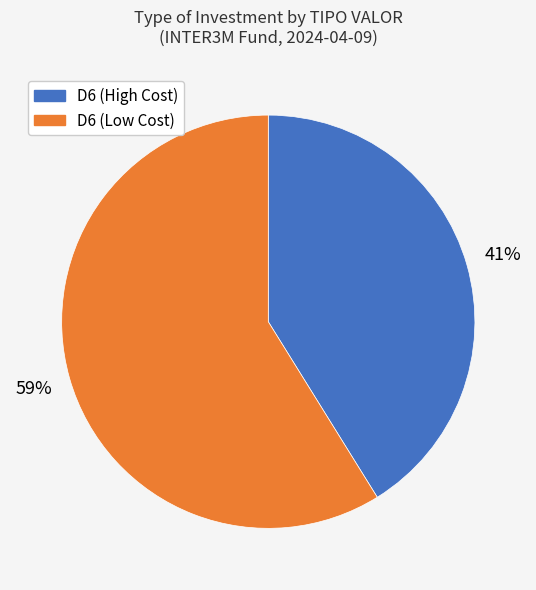

To the nearest percent, what is the average slice percentage?

50%